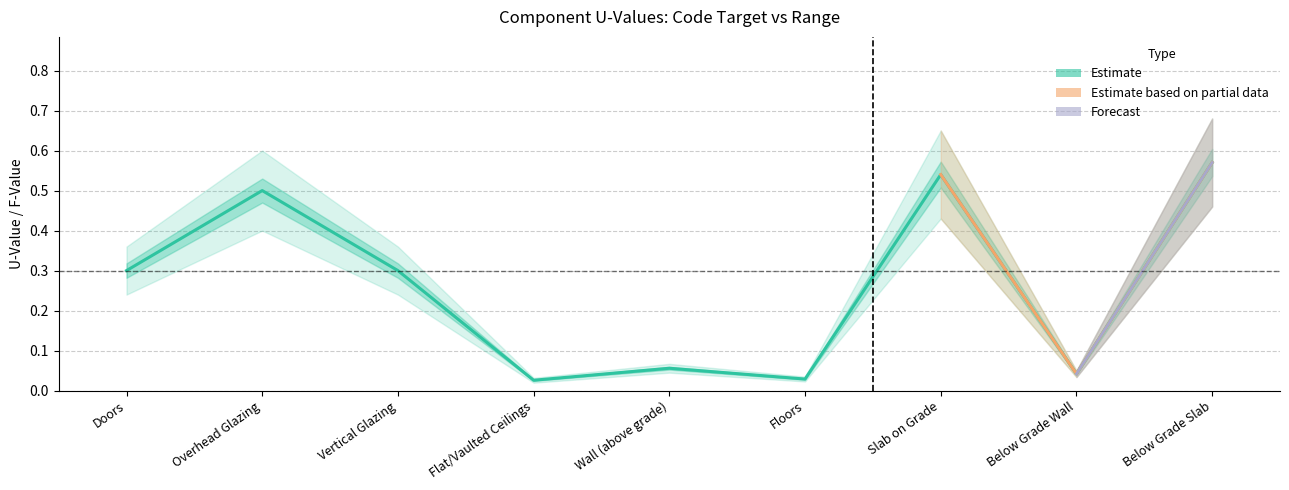

What is the label of the 1st point from the left?

Doors